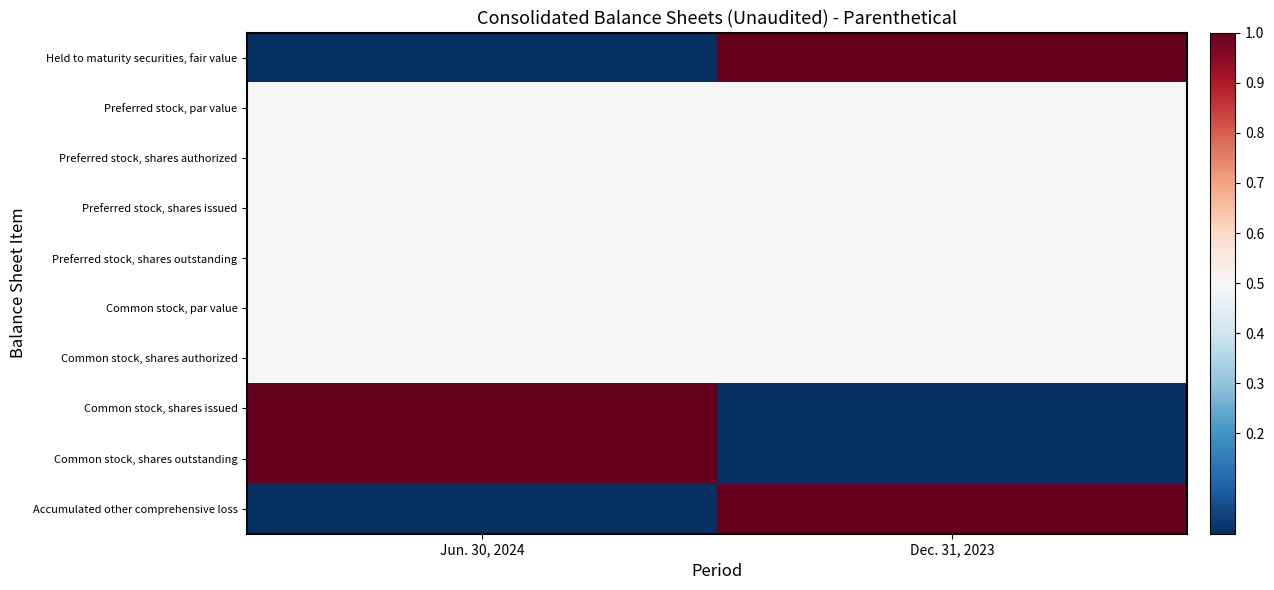

How many categories are shown in the chart?

2